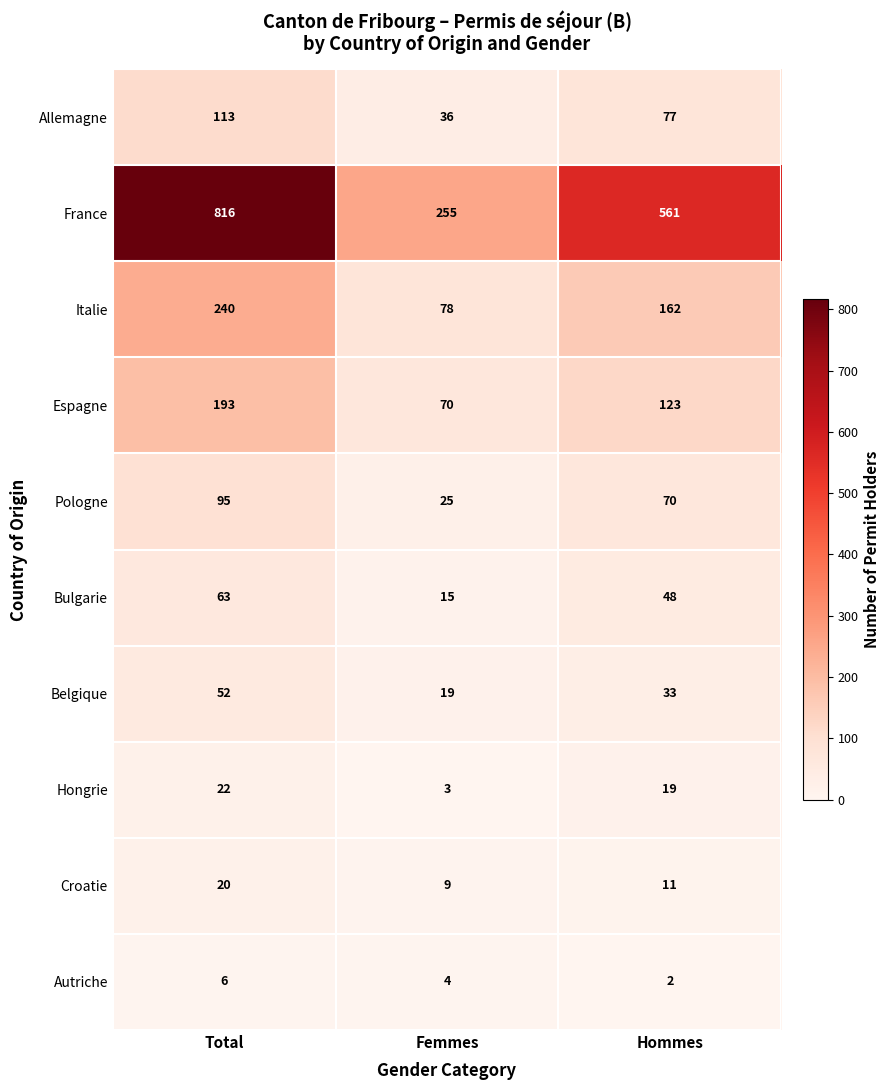

What is the approximate value of Belgique at Hommes?

33